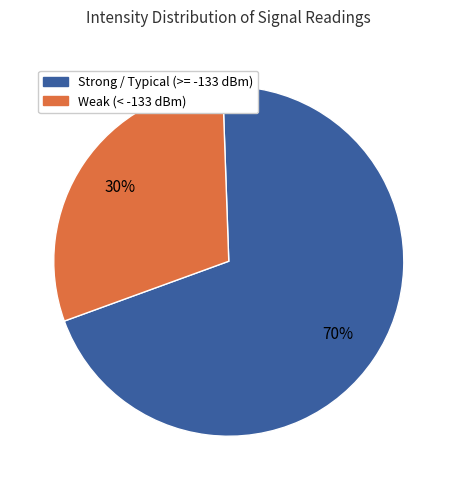

Count the number of slices in the pie.

2